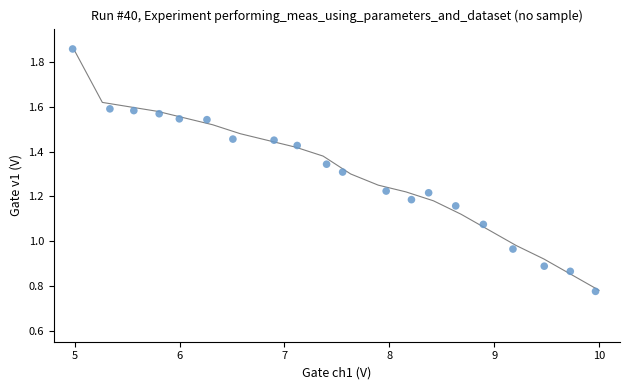

What is the range of X values (max minus min)?

5.0